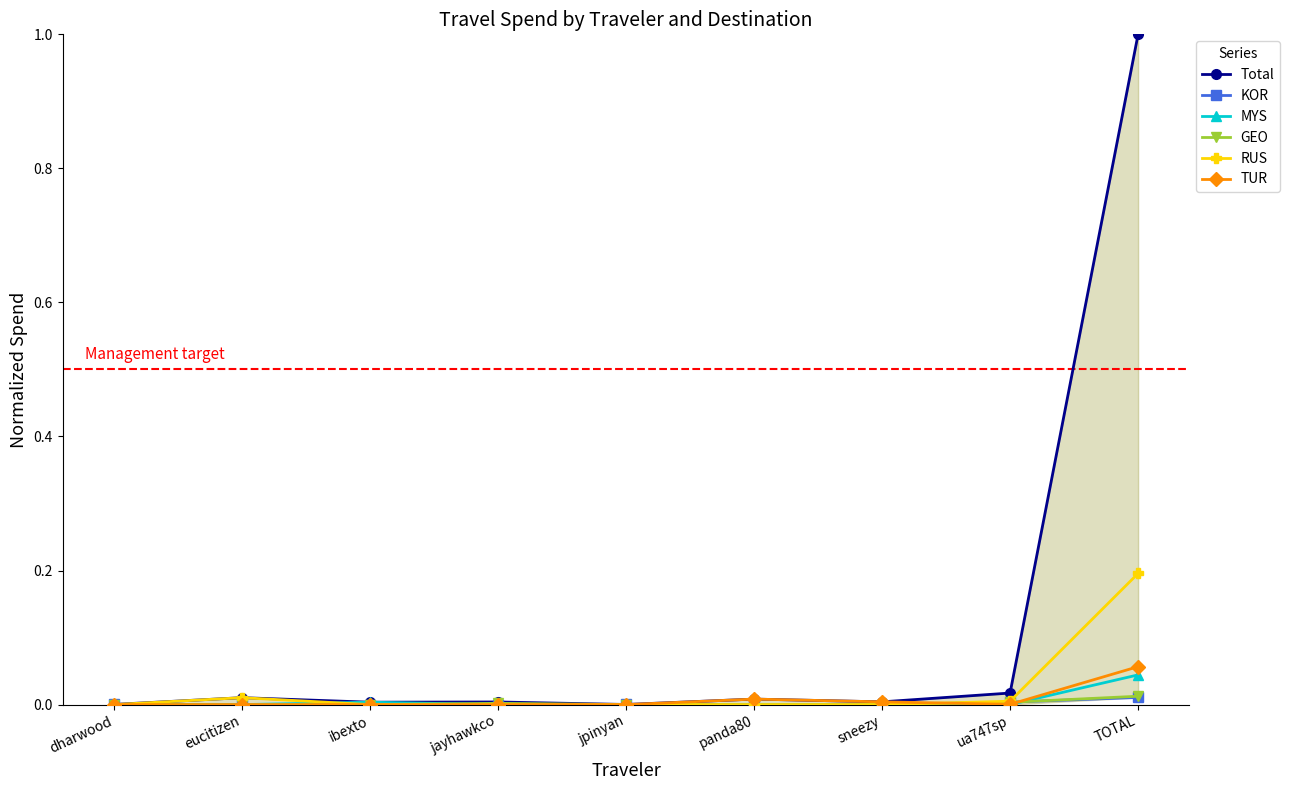

Count the GEO values in the range 0 to 1.

9